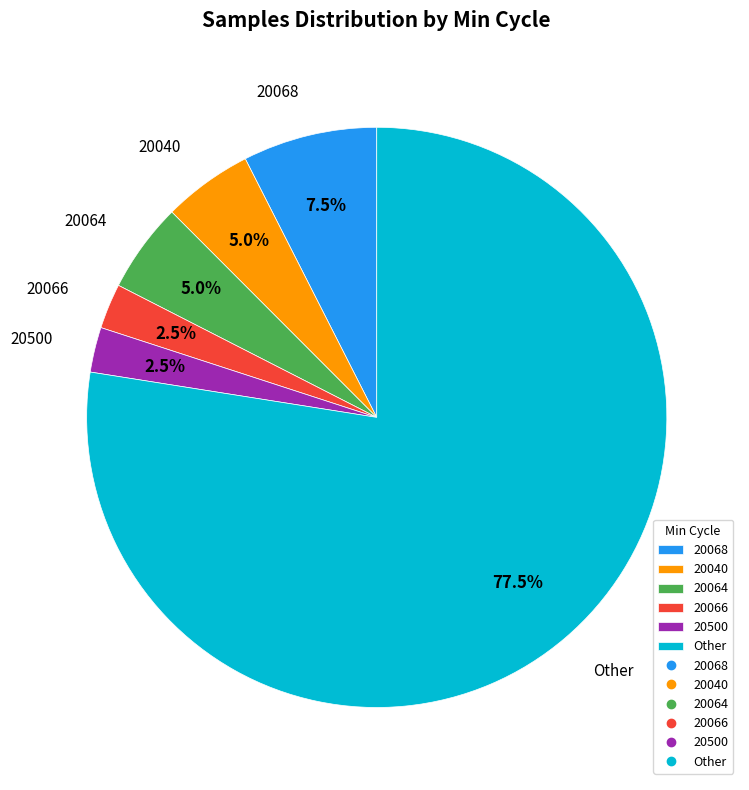

Which slice is the largest?

Other